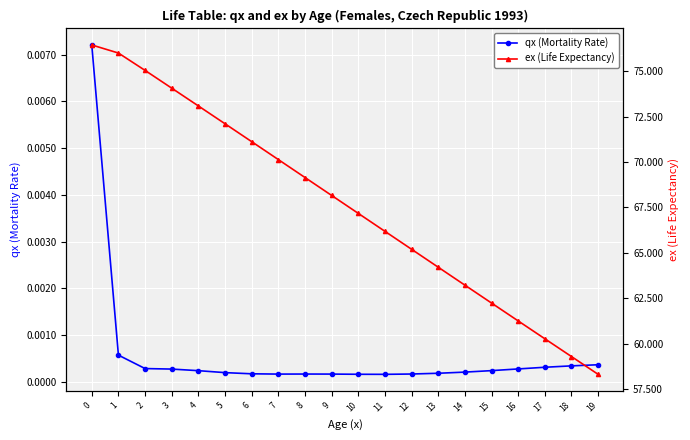

Reading right to left, what are all the values shown in this chart?

qx (Mortality Rate): 0.0	0.0	0.0	0.0	0.0	0.0	0.0	0.0	0.0	0.0	0.0	0.0	0.0	0.0	0.0	0.0	0.0	0.0	0.0	0.0
ex (Life Expectancy): 58.3	59.3	60.3	61.2	62.2	63.2	64.2	65.2	66.2	67.2	68.2	69.2	70.1	71.1	72.1	73.1	74.1	75.1	76.0	76.5